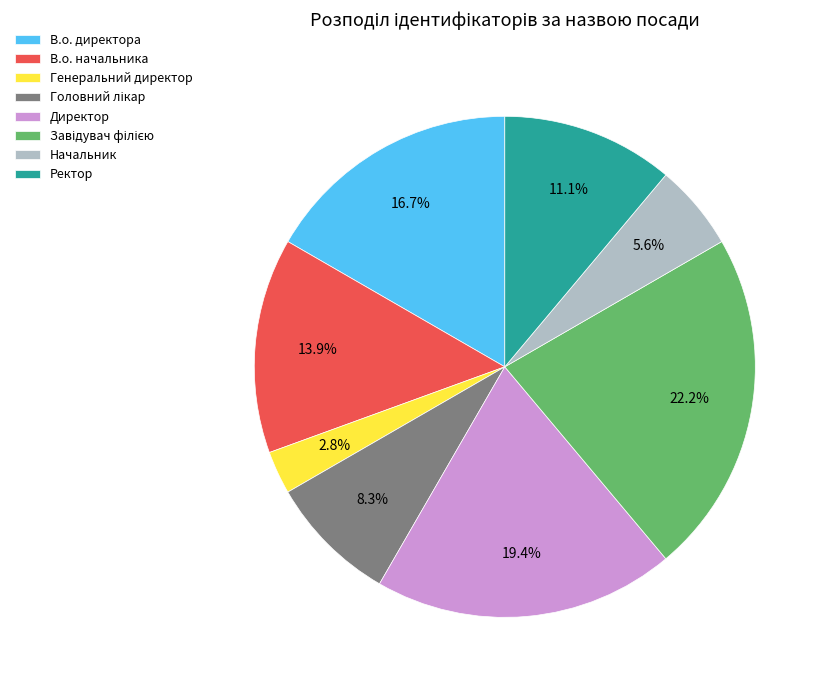

How much of the chart is everything except Генеральний директор?

97.2%